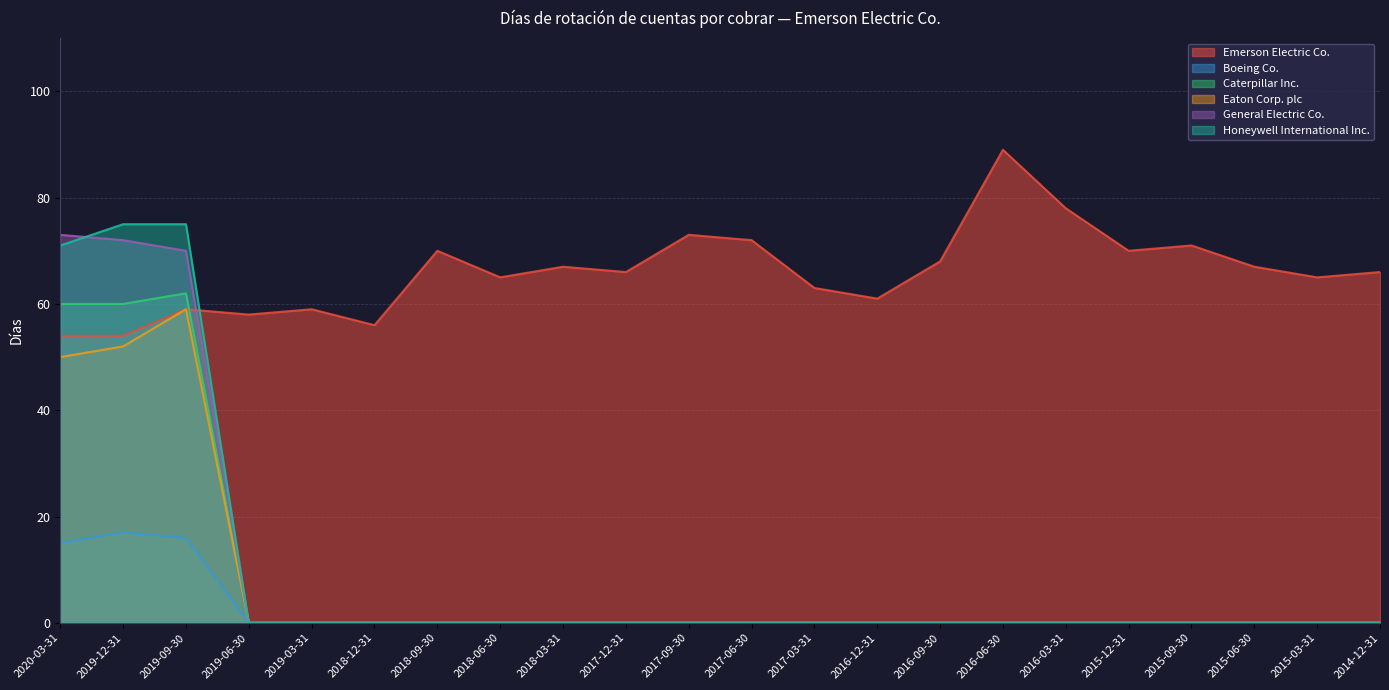

Reading left to right, list all the values displayed in this chart.

Emerson Electric Co.: 54	54	59	58	59	56	70	65	67	66	73	72	63	61	68	89	78	70	71	67	65	66
Boeing Co.: 15	17	16	0	0	0	0	0	0	0	0	0	0	0	0	0	0	0	0	0	0	0
Caterpillar Inc.: 60	60	62	0	0	0	0	0	0	0	0	0	0	0	0	0	0	0	0	0	0	0
Eaton Corp. plc: 50	52	59	0	0	0	0	0	0	0	0	0	0	0	0	0	0	0	0	0	0	0
General Electric Co.: 73	72	70	0	0	0	0	0	0	0	0	0	0	0	0	0	0	0	0	0	0	0
Honeywell International Inc.: 71	75	75	0	0	0	0	0	0	0	0	0	0	0	0	0	0	0	0	0	0	0